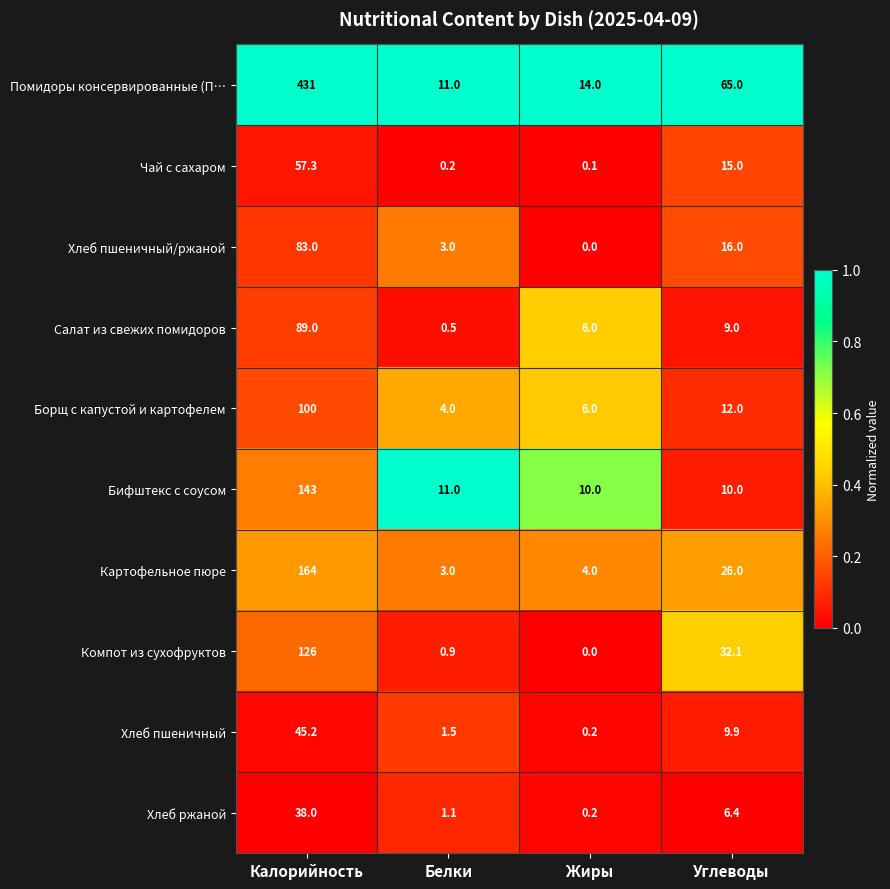

Which series has the widest spread of values?

Помидоры консервированные (П…